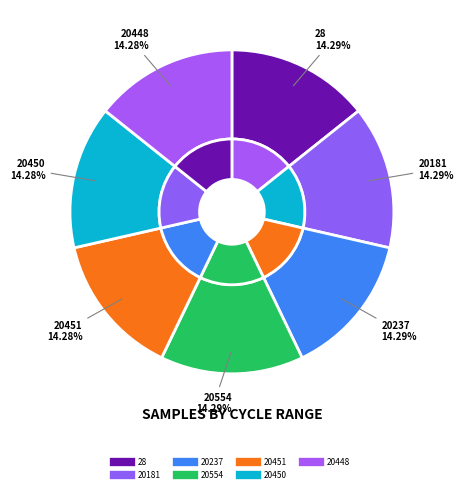

Between 20181 and 20554, which is larger?

20554